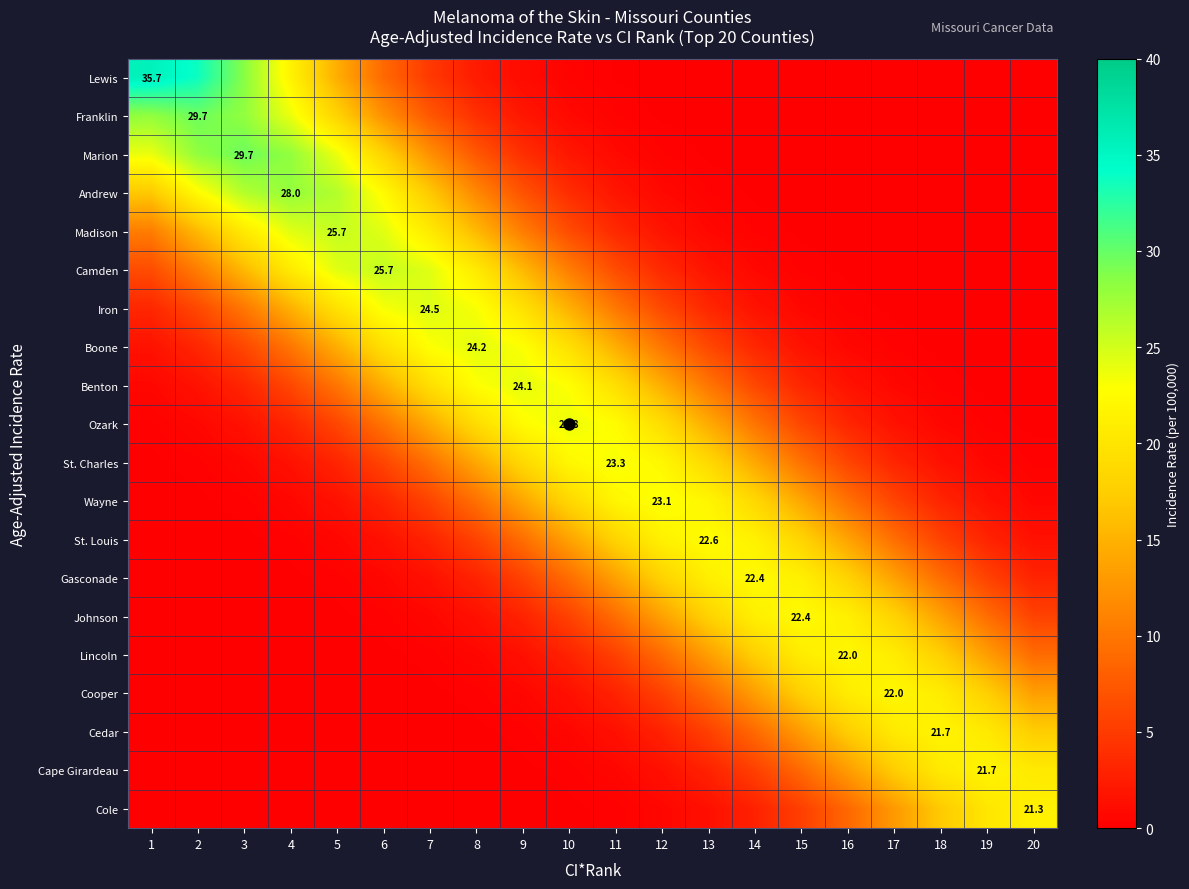

The Andrew series shows 0.4 at 12. True or false?

False